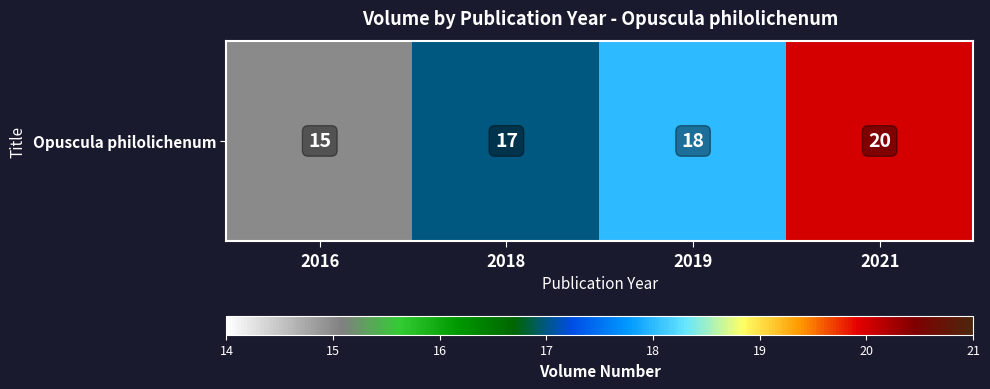

At which label does the data first exceed 18?

2021